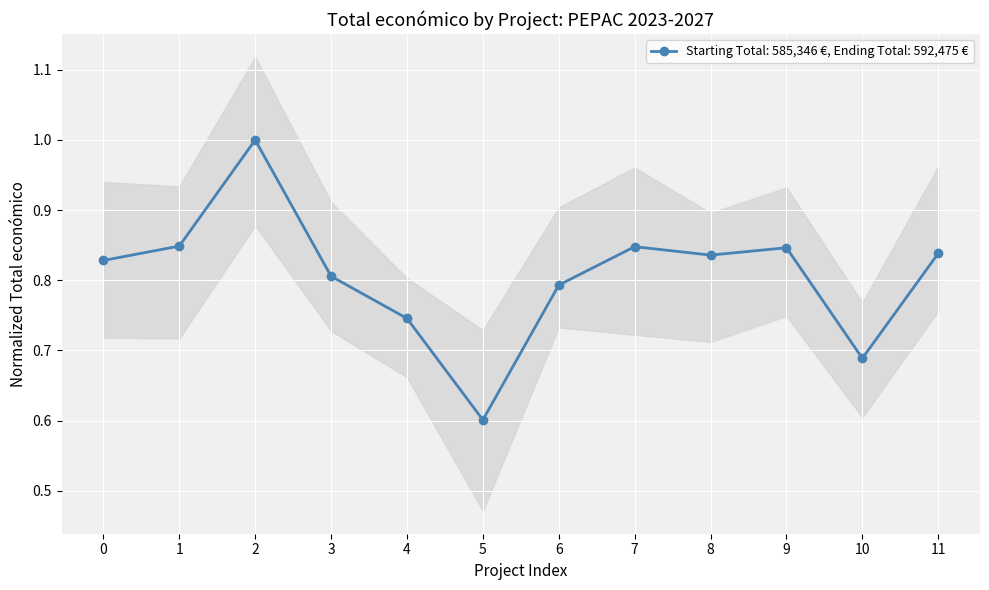

Does the chart display data point markers on the line(s)?

Yes